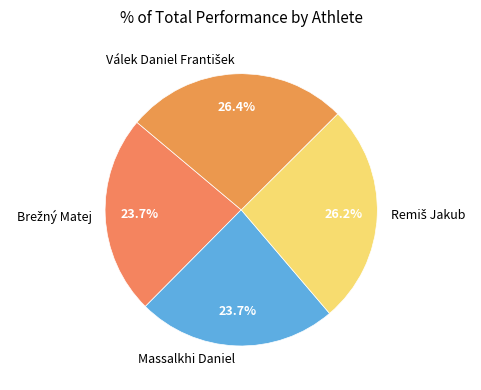

Is there a majority slice in this chart?

No